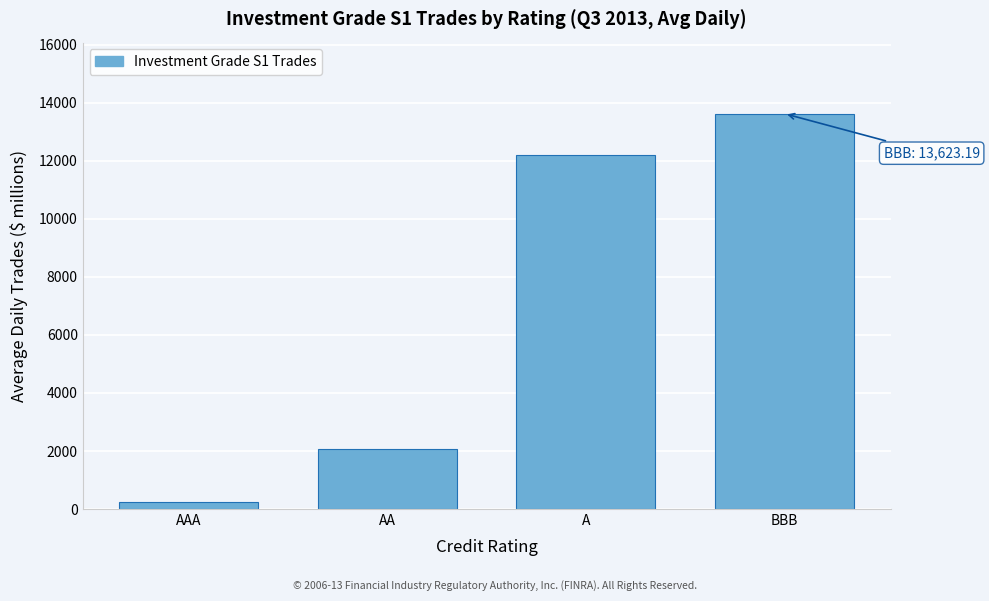

Reading left to right, transcribe all the data shown in this chart.

AAA=234.4	AA=2075.5	A=12210.4	BBB=13623.2